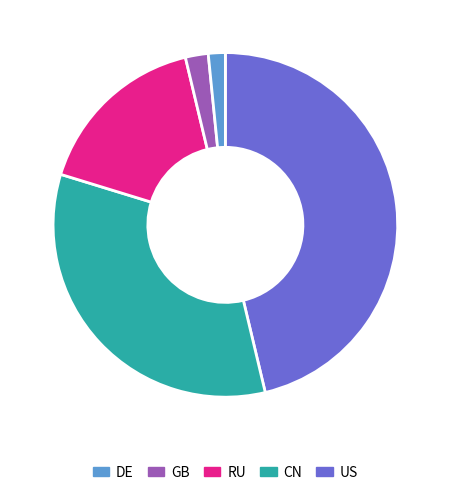

Is there any slice that represents more than half of the pie?

No